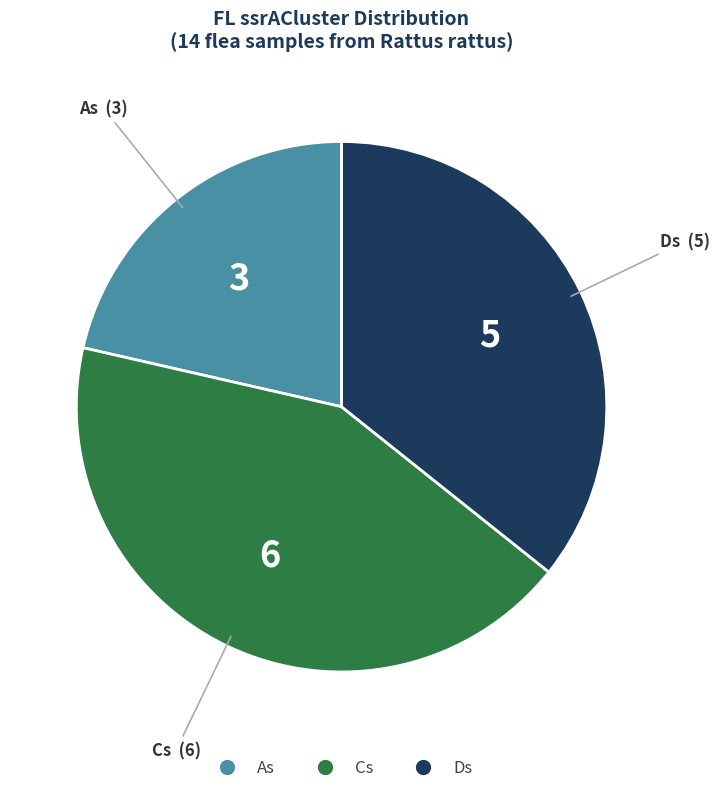

Is there a majority slice in this chart?

No